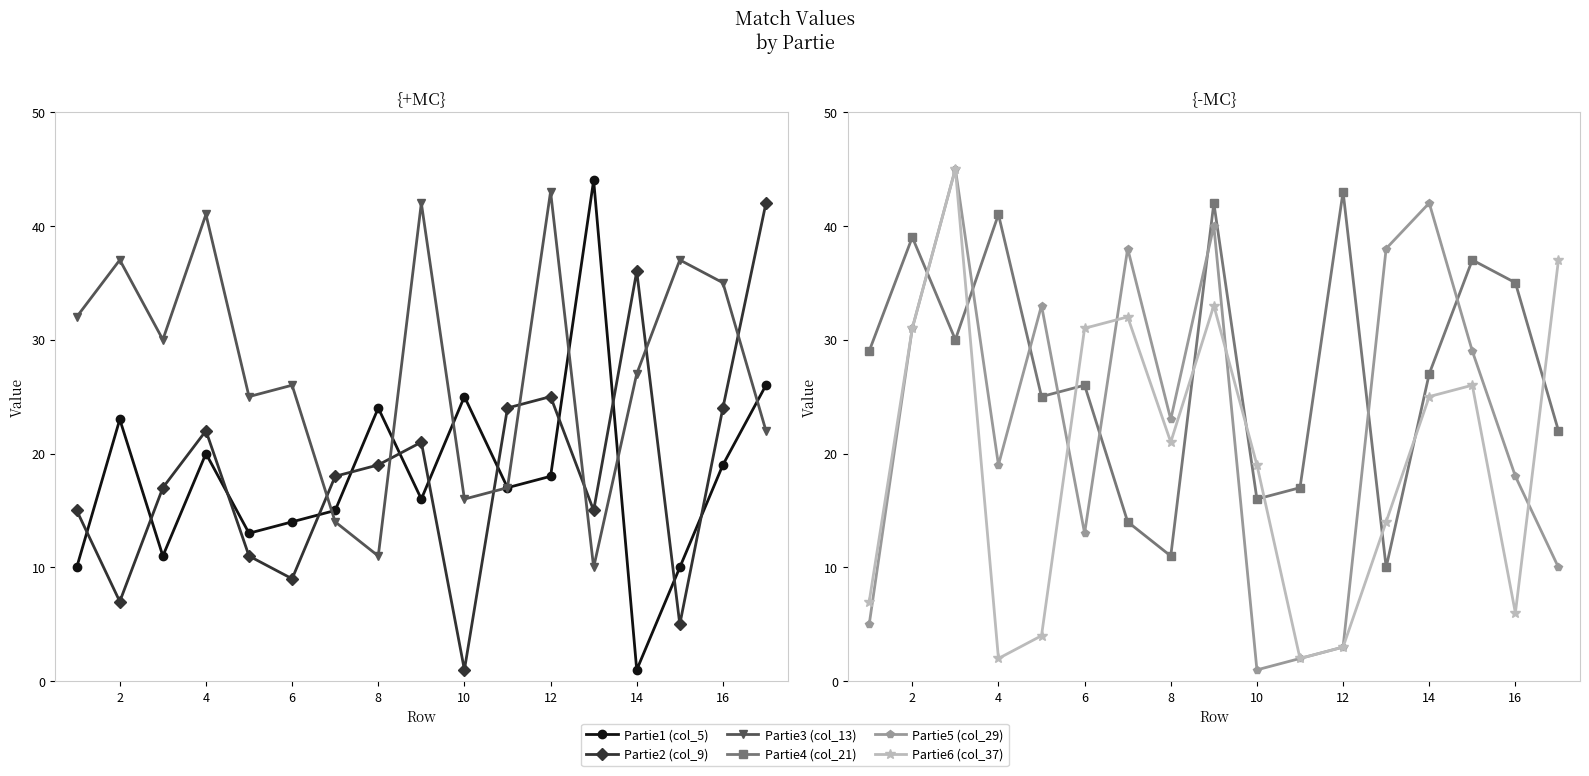

List the series in order of their peak value, highest first.

Partie5 (col_29), Partie6 (col_37), Partie1 (col_5), Partie3 (col_13), Partie4 (col_21), Partie2 (col_9)